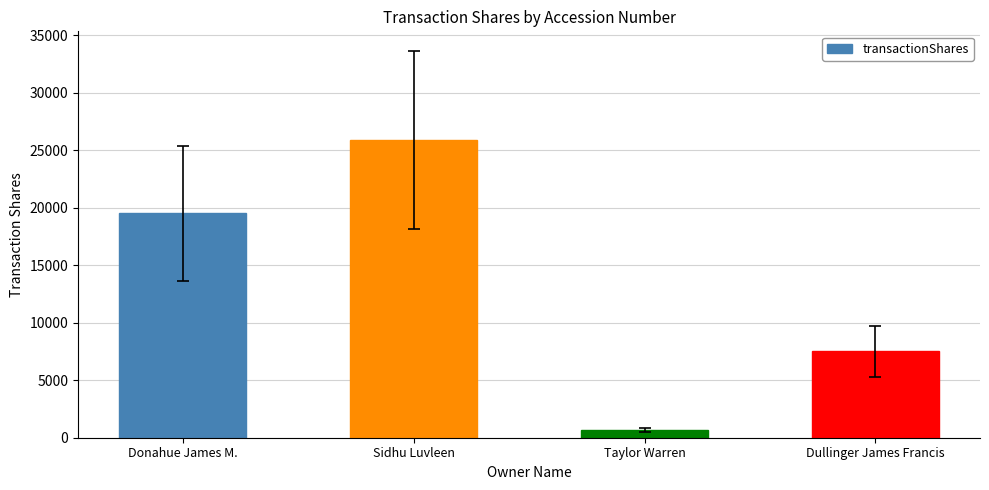

Which has a higher value, Dullinger James Francis or Taylor Warren?

Dullinger James Francis